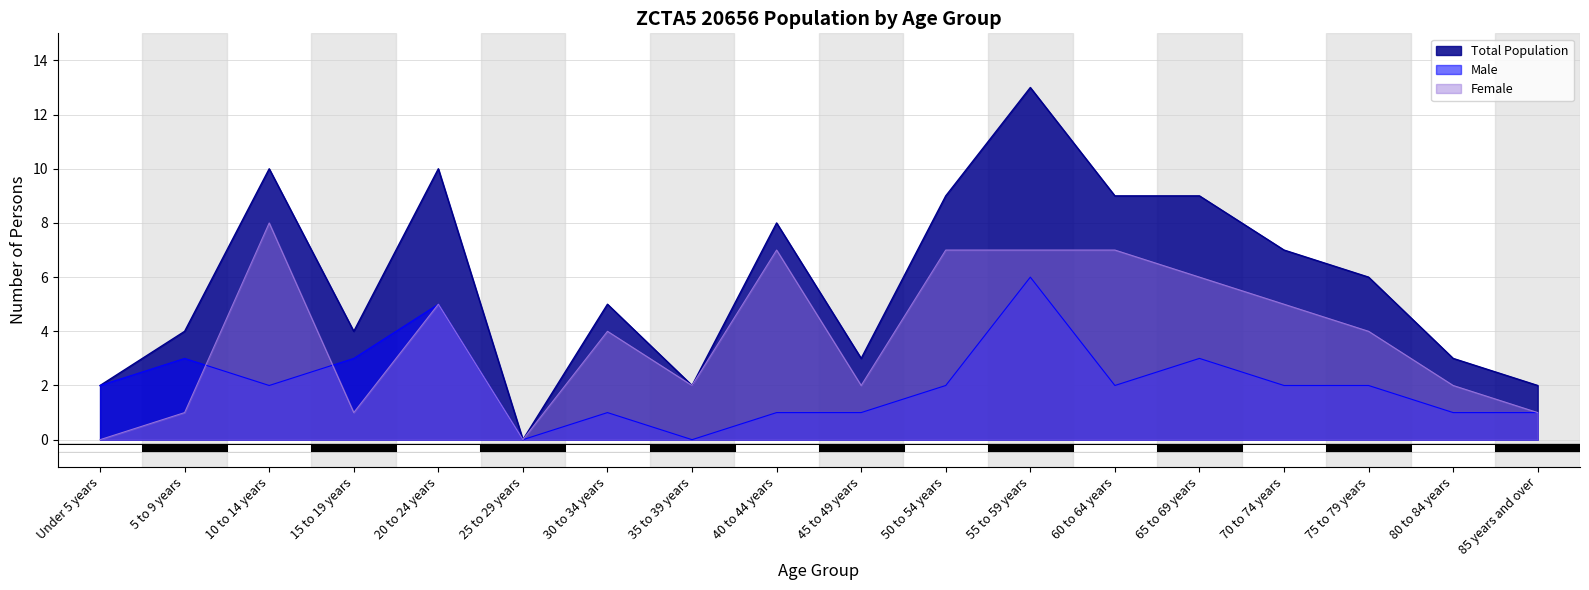

Approximately how many times larger is the value at 40 to 44 years compared to 65 to 69 years?

0.9